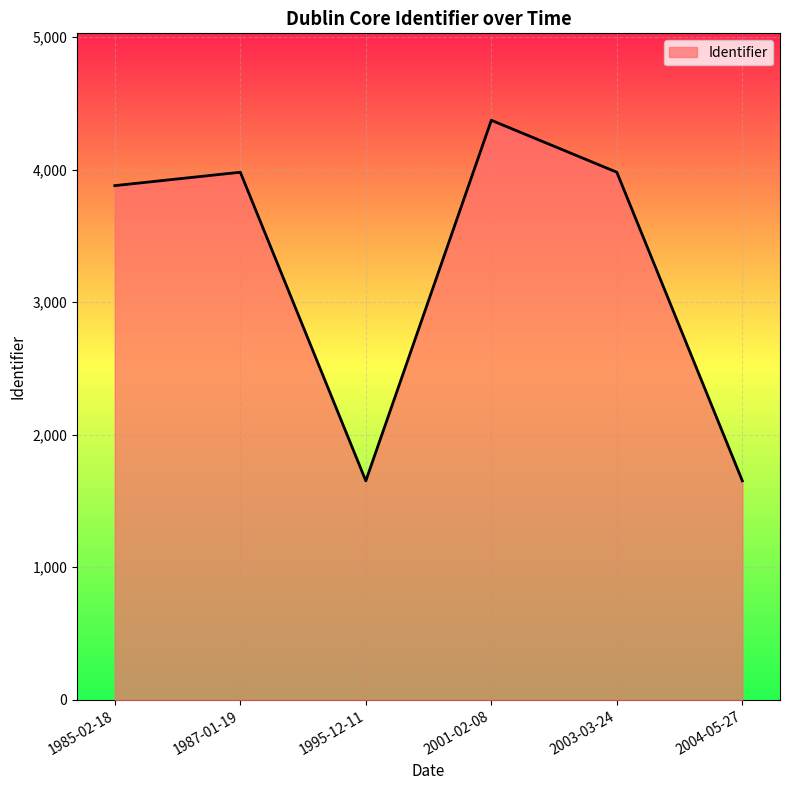

At which label is the value closest to 3012?

1985-02-18